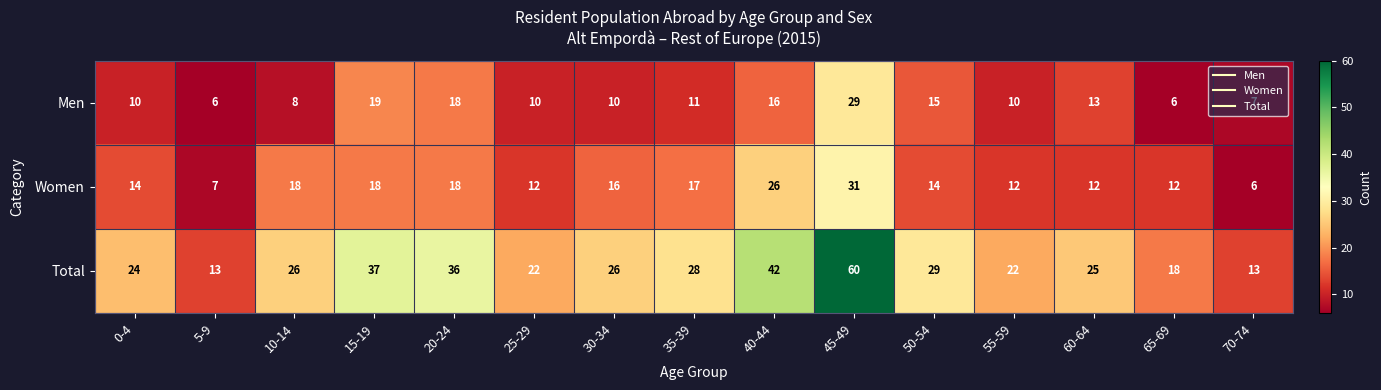

At which category is the sum across all series the highest?

45-49